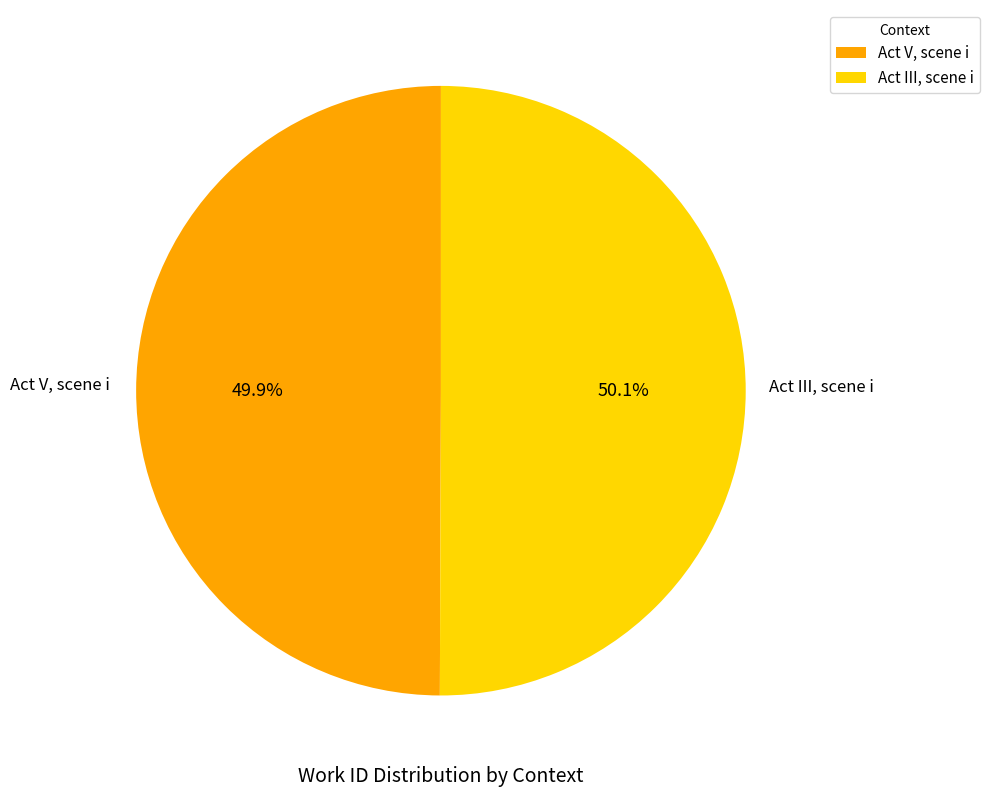

What is the ratio of the value at Act V, scene i to the value at Act III, scene i?

1.0